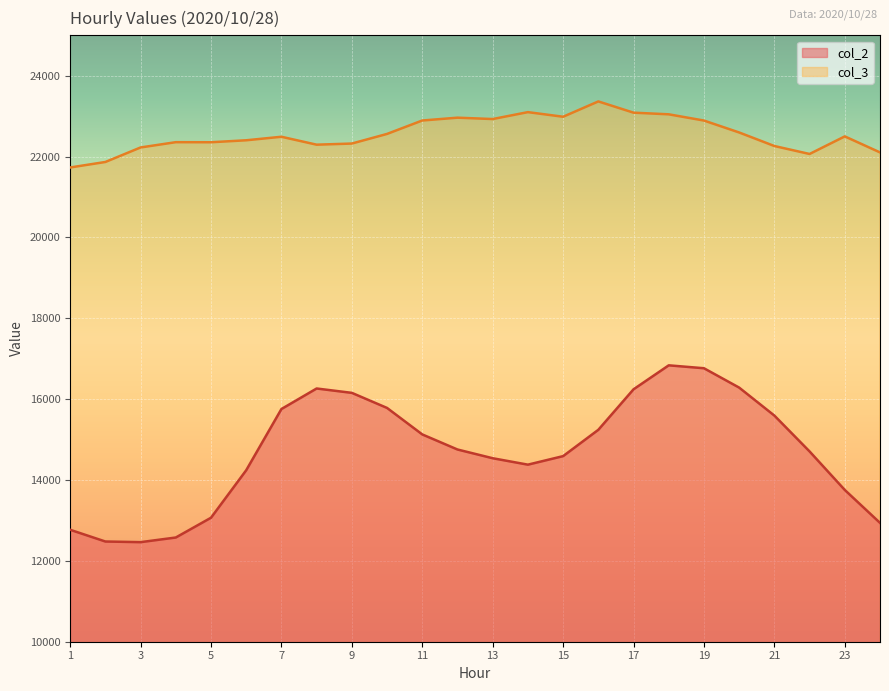

The col_2 series shows 23227 at 14. True or false?

False